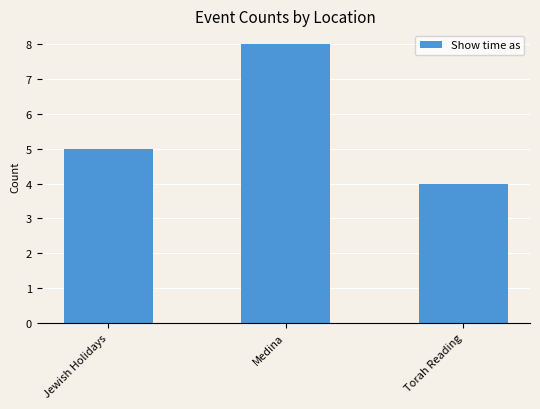

What is the smallest value displayed?

4